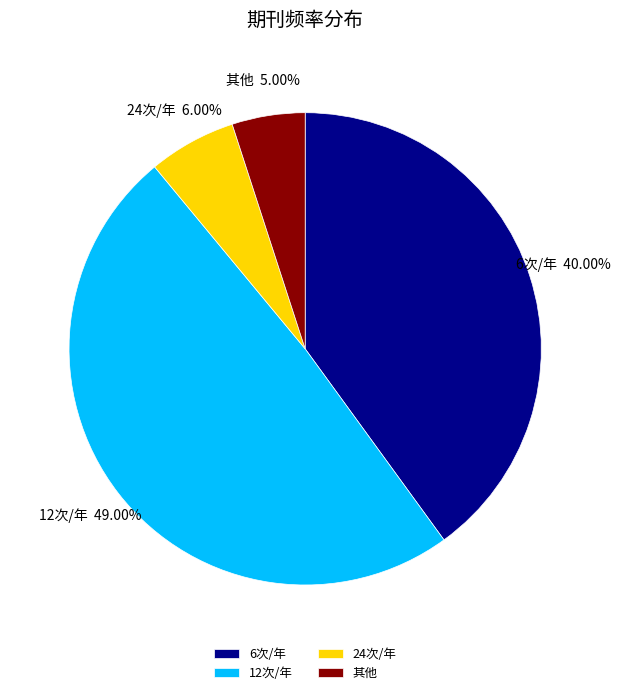

To the nearest percent, what is the difference between the largest and smallest slice percentages?

44%